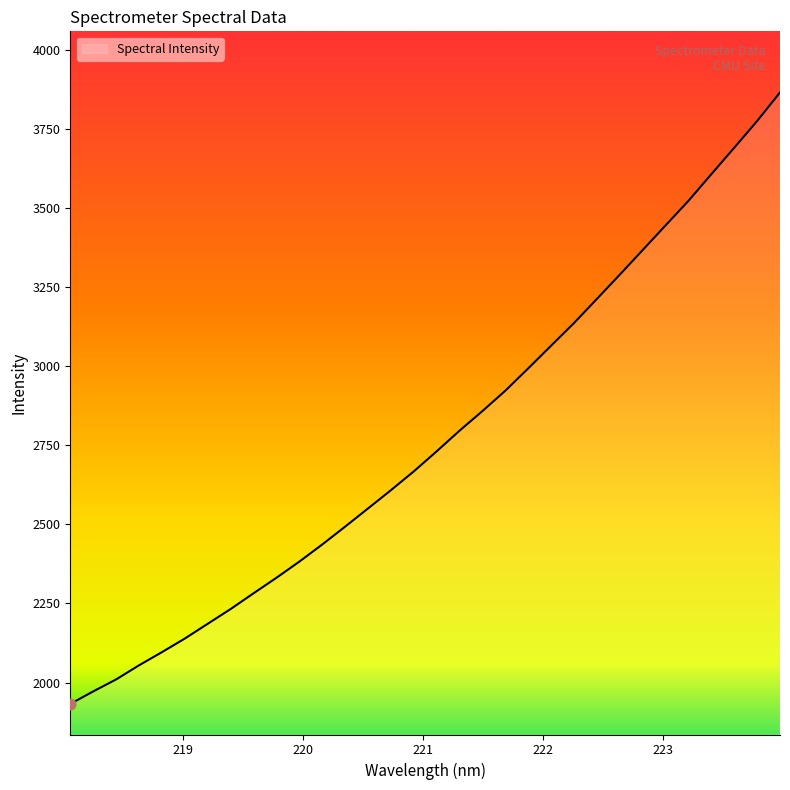

What is the smallest value displayed?

1932.4